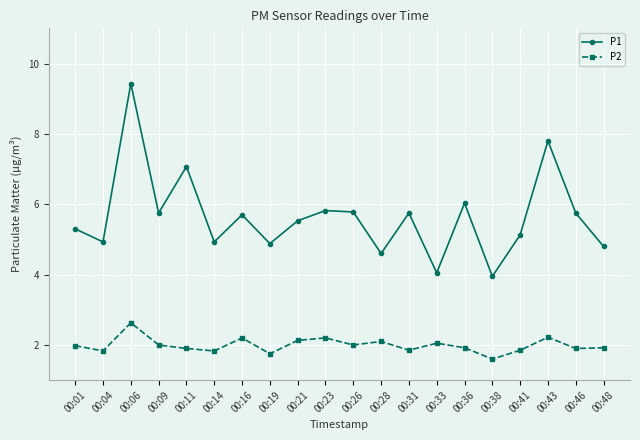

What is the maximum value for P1?

9.4